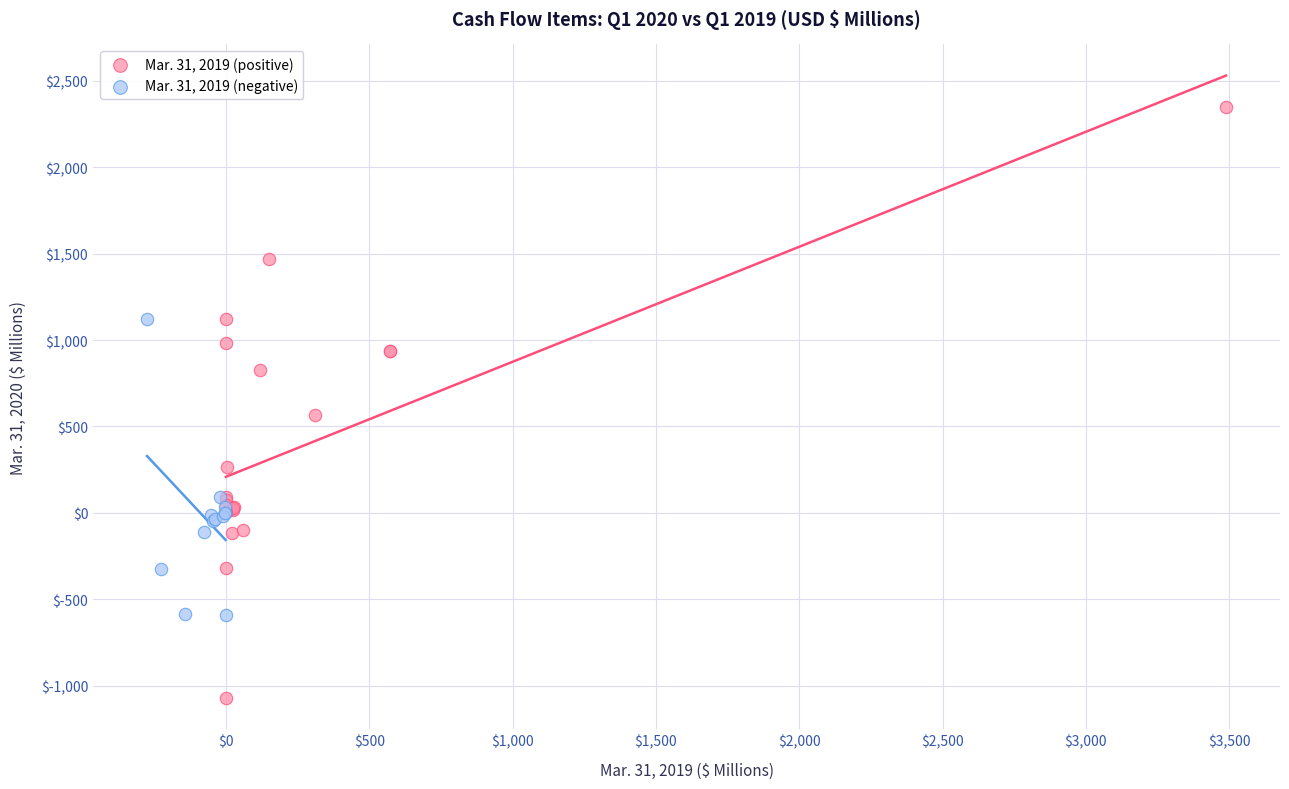

What are all the series names shown in the legend?

Mar. 31, 2019 (positive), Mar. 31, 2019 (negative)